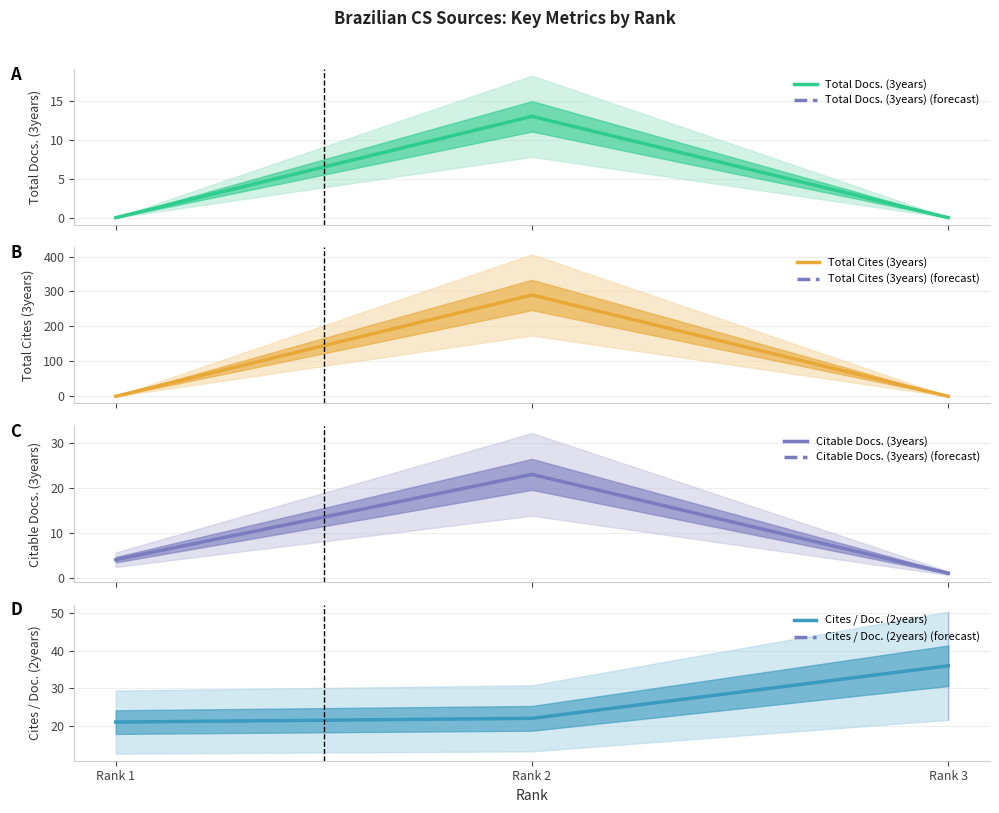

List the labels in order of Total Docs. (3years) value, smallest first.

Rank 1, Rank 3, Rank 2